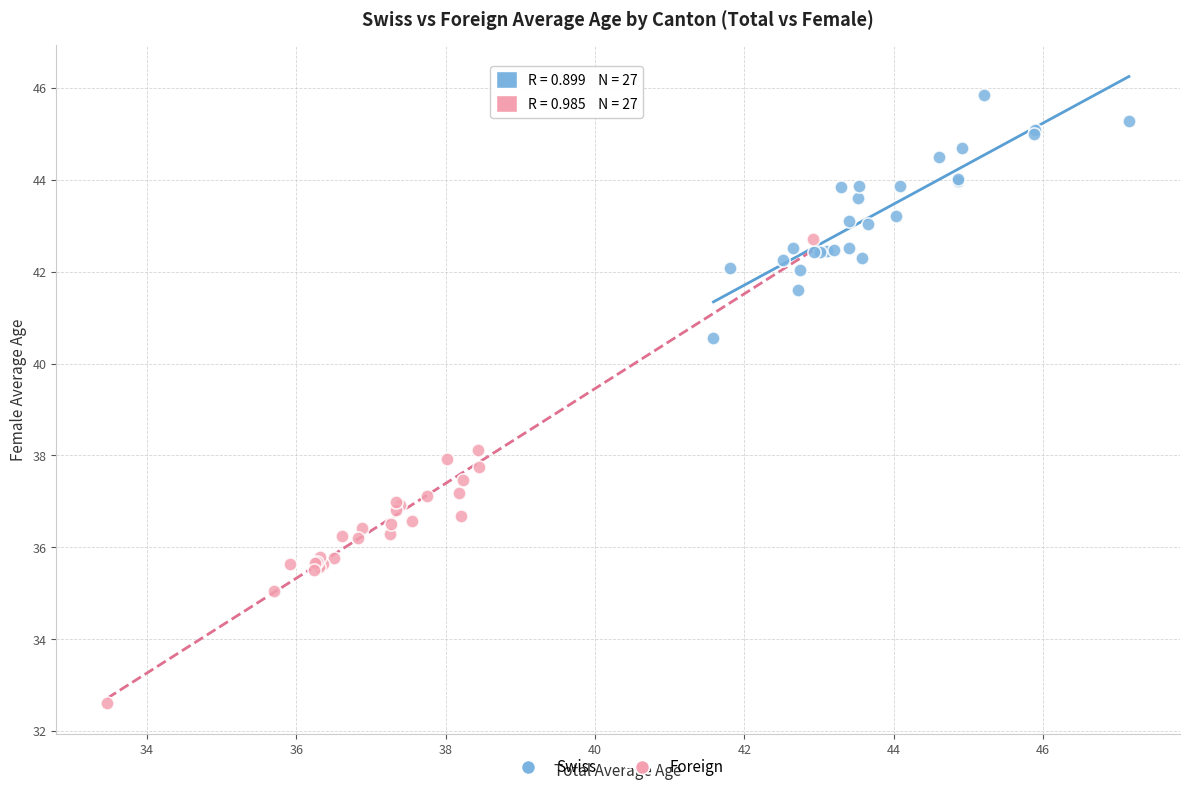

Which series contains the highest Y value?

Swiss